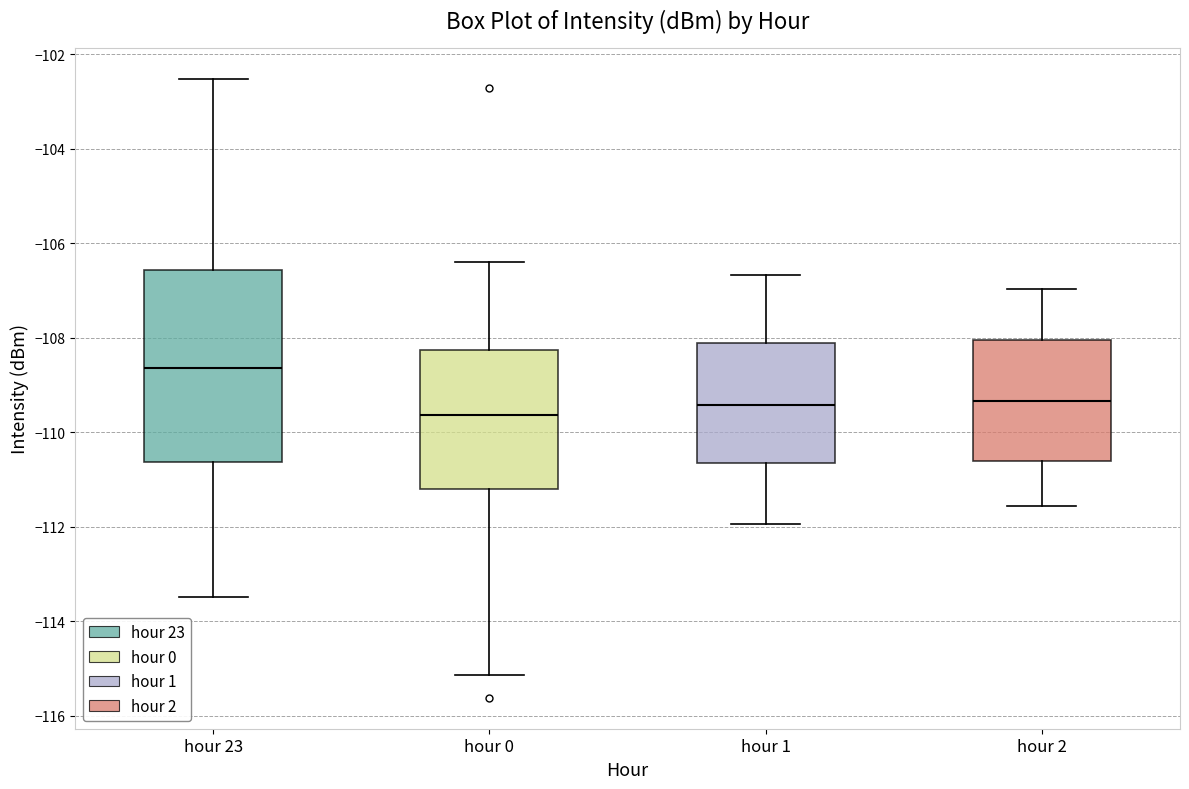

Which box is the tallest, from its lower edge to its upper edge?

hour 23